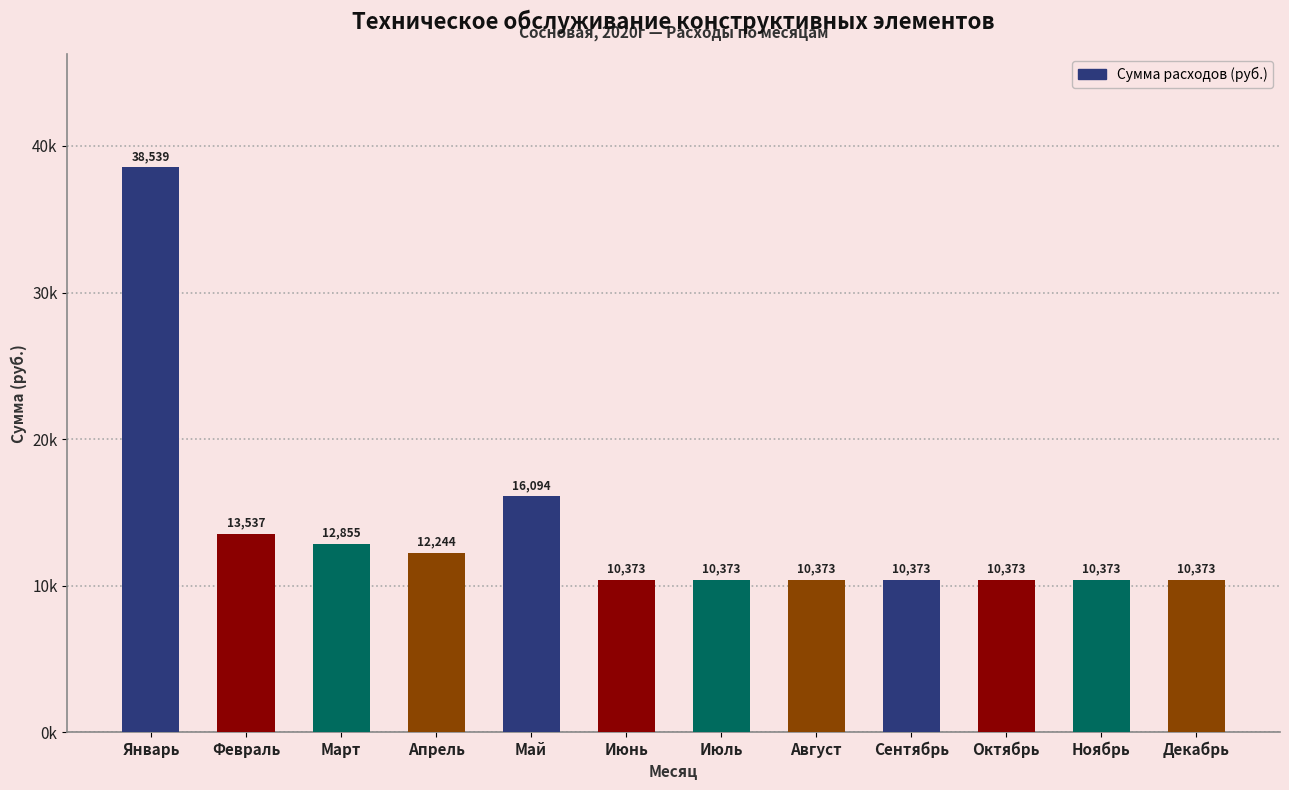

Where is the data nearest to the value 24455?

Май